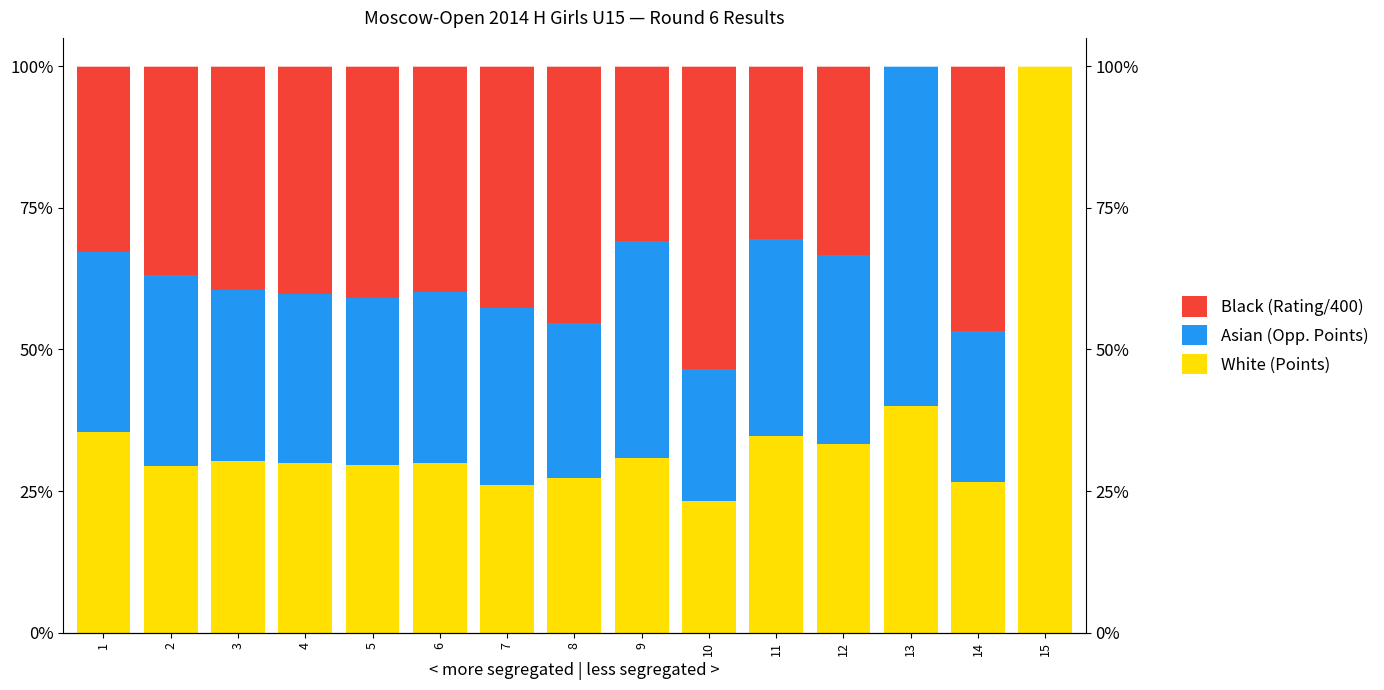

Rank the series by their maximum value, from highest to lowest.

White (Points), Asian (Opp. Points), Black (Rating/400)